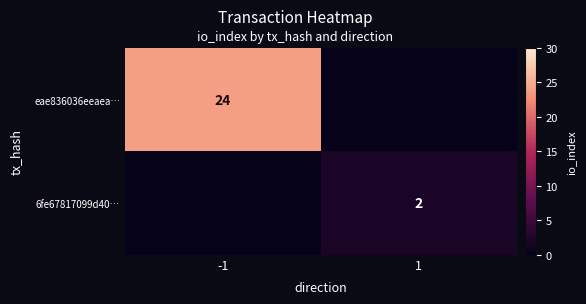

The 6fe67817099d40… series shows 3 at 1. True or false?

False